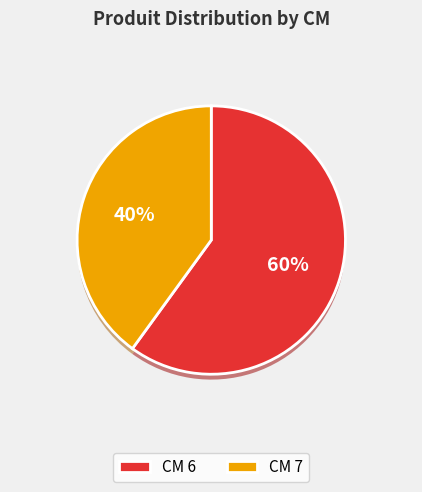

Count the number of slices in the pie.

2